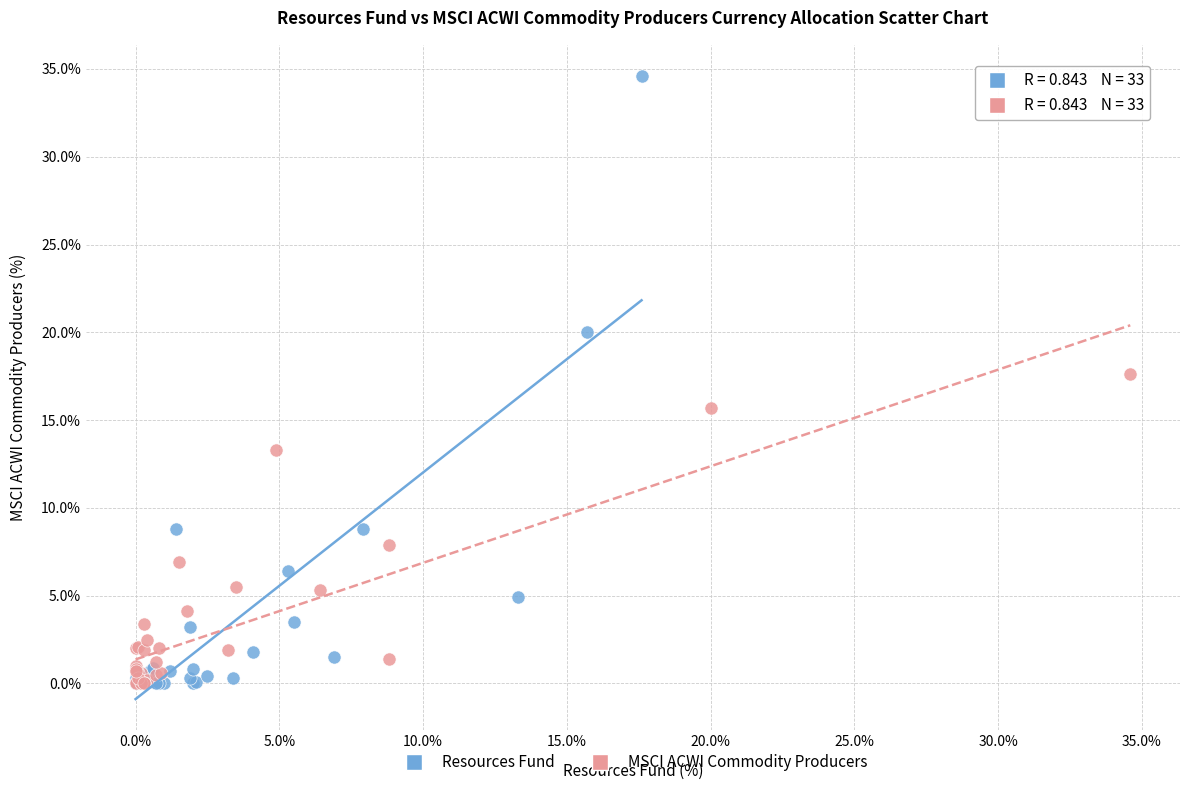

Which series contains the highest Y value?

Resources Fund